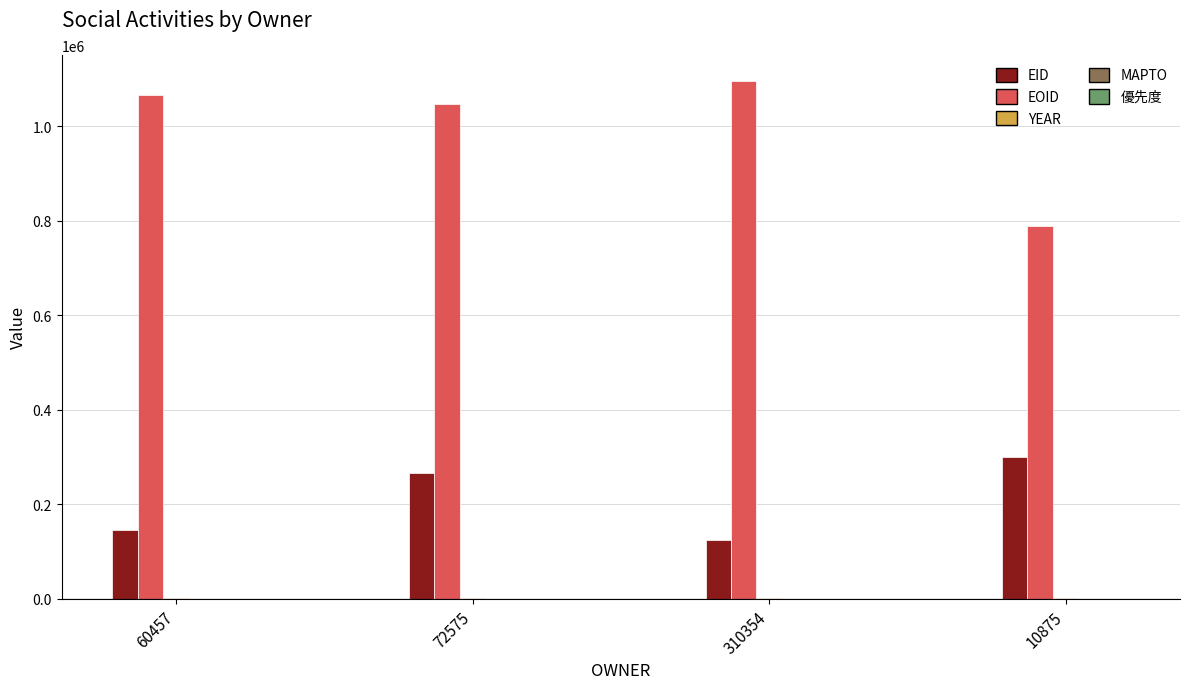

Which category has the highest value across all series?

310354